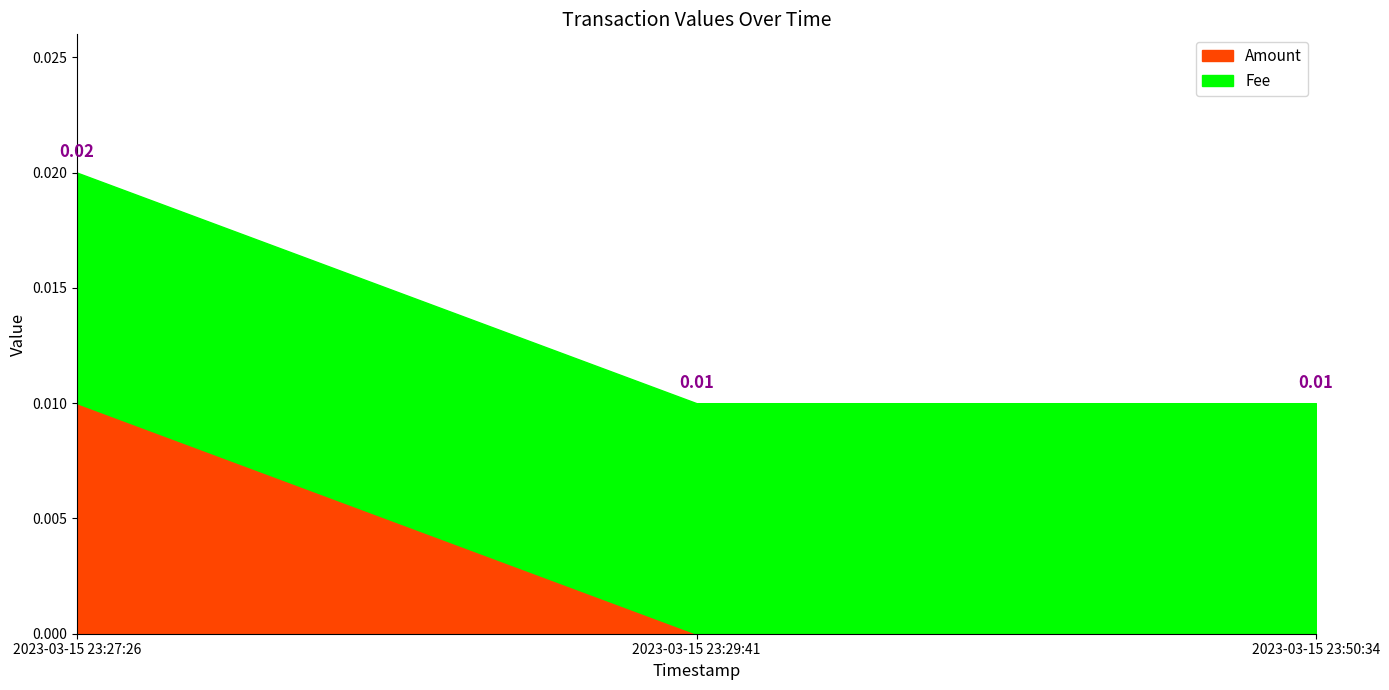

Which series has the largest total across all categories?

Fee